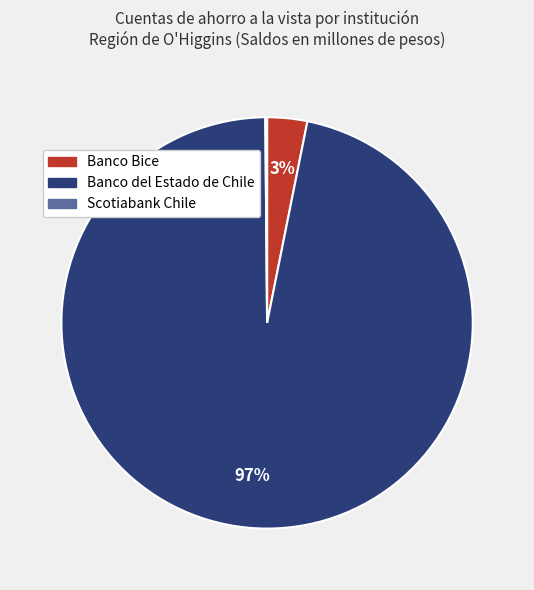

Is there any slice that represents more than half of the pie?

Yes